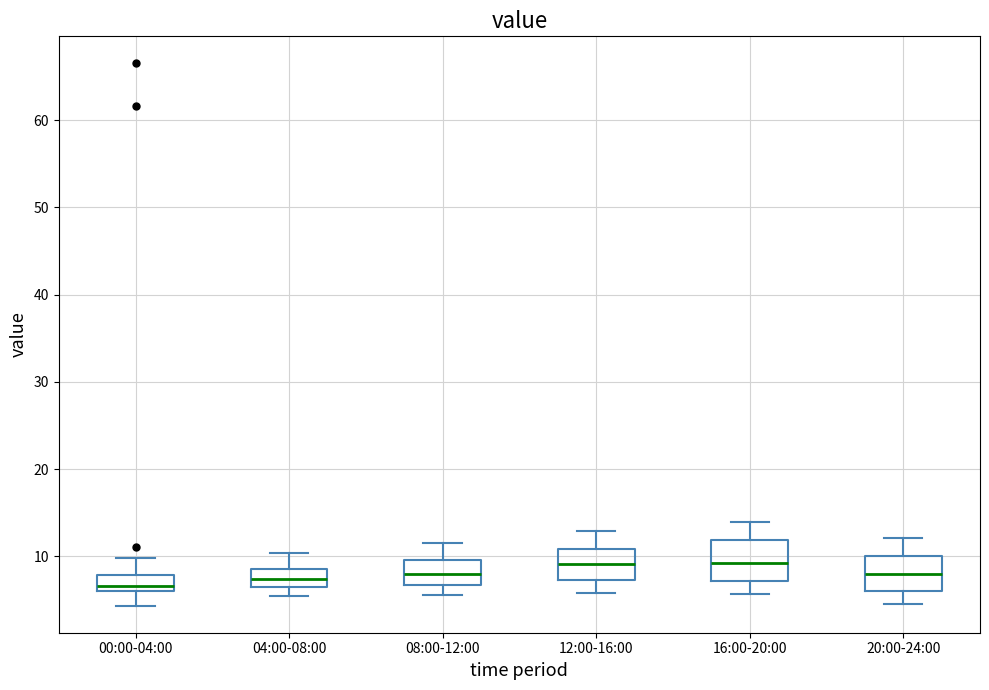

Where does the lower whisker of the box for 00:00-04:00 end on the y-axis? The values are not printed on the chart, so give them approximately, as read against the axis.

4